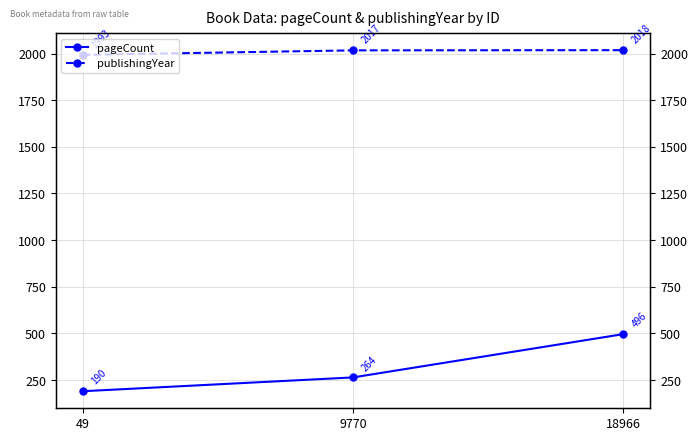

At which label is publishingYear closest to 2005?

49